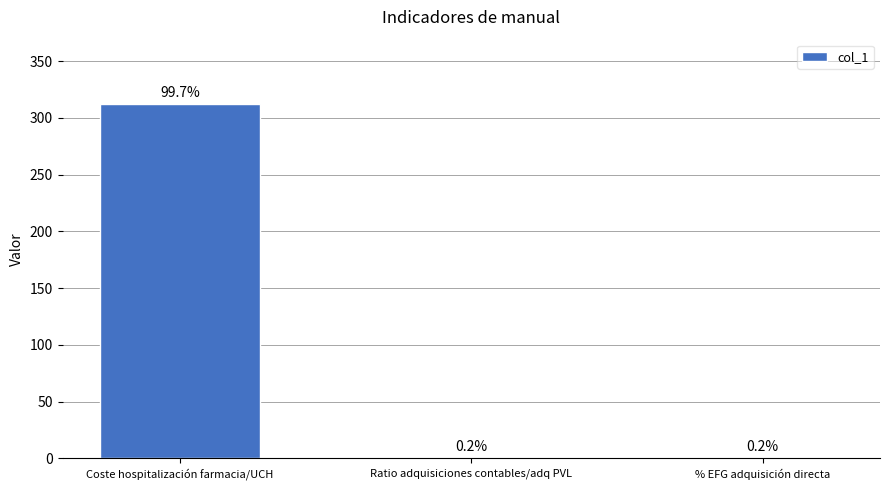

List the labels in order of value, largest first.

Coste hospitalización farmacia/UCH, % EFG adquisición directa, Ratio adquisiciones contables/adq PVL